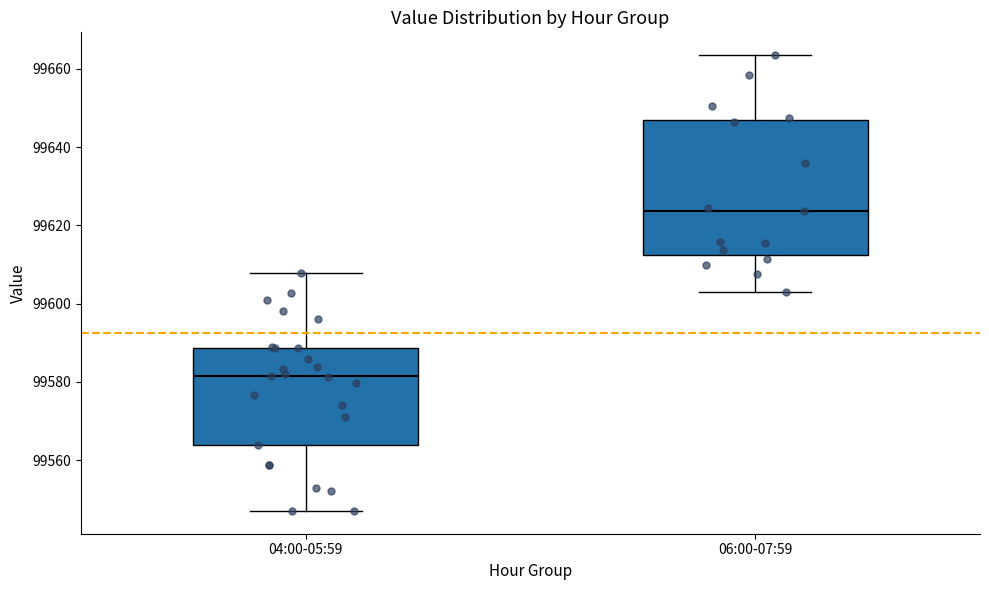

Which box has the highest median line?

06:00-07:59